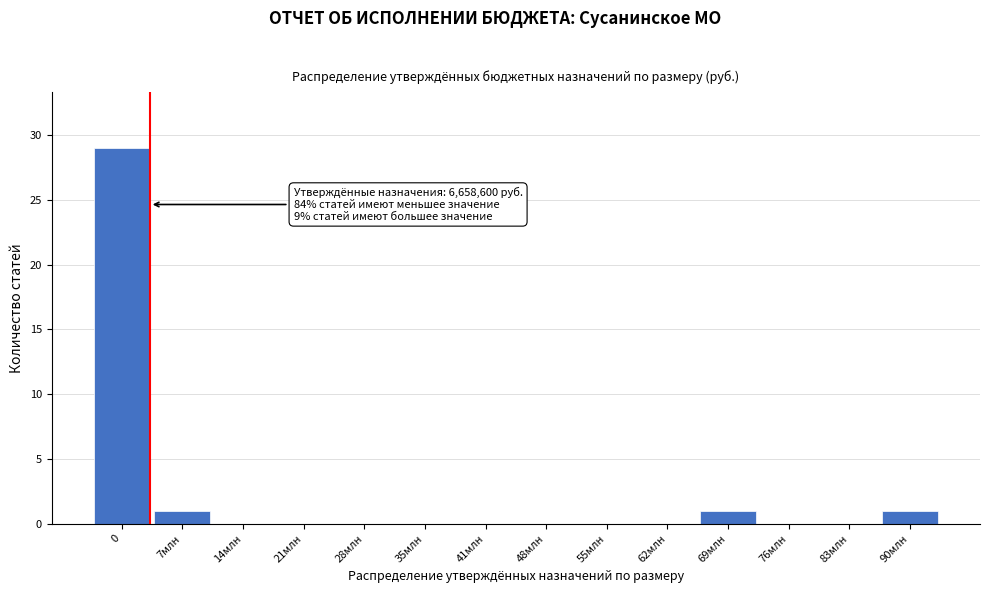

Reading left to right, transcribe all the data shown in this chart.

0=29	7млн=1	14млн=0	21млн=0	28млн=0	35млн=0	41млн=0	48млн=0	55млн=0	62млн=0	69млн=1	76млн=0	83млн=0	90млн=1